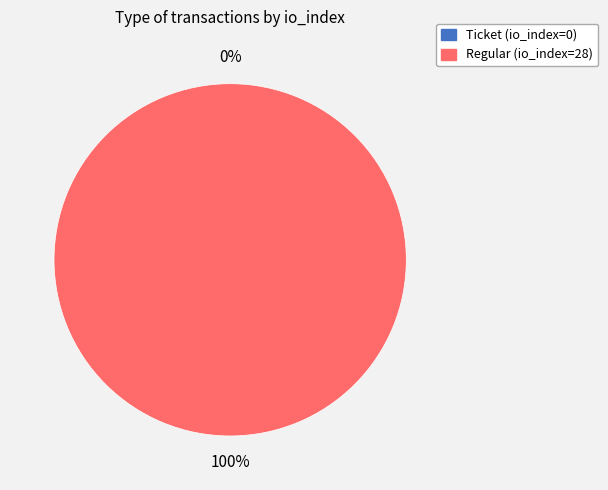

True or false: Ticket (io_index=0) accounts for 0% of the total.

True